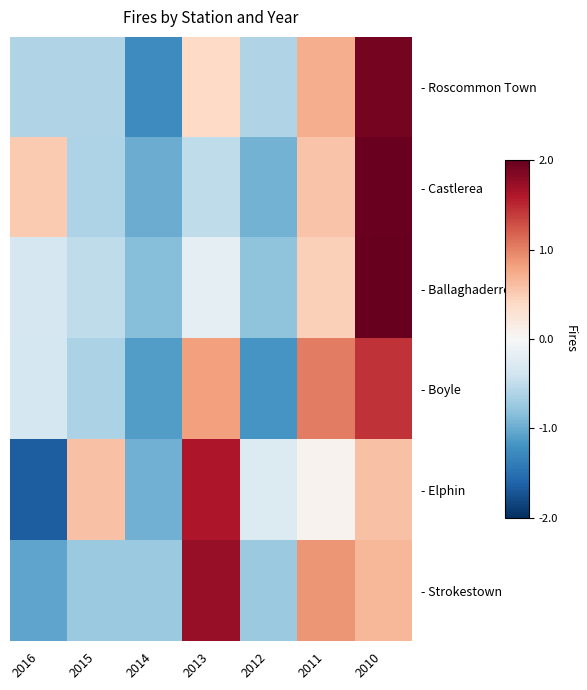

Reading left to right, transcribe all the data shown in this chart.

- Roscommon Town: 2016=-0.6	2015=-0.6	2014=-1.3	2013=0.4	2012=-0.6	2011=0.7	2010=1.9
- Castlerea: 2016=0.5	2015=-0.6	2014=-1.0	2013=-0.5	2012=-0.9	2011=0.6	2010=2.0
- Ballaghaderreen: 2016=-0.3	2015=-0.5	2014=-0.8	2013=-0.2	2012=-0.8	2011=0.5	2010=2.2
- Boyle: 2016=-0.4	2015=-0.6	2014=-1.1	2013=0.8	2012=-1.2	2011=1.0	2010=1.4
- Elphin: 2016=-1.6	2015=0.6	2014=-1.0	2013=1.6	2012=-0.3	2011=0.1	2010=0.6
- Strokestown: 2016=-1.1	2015=-0.7	2014=-0.7	2013=1.7	2012=-0.7	2011=0.9	2010=0.7